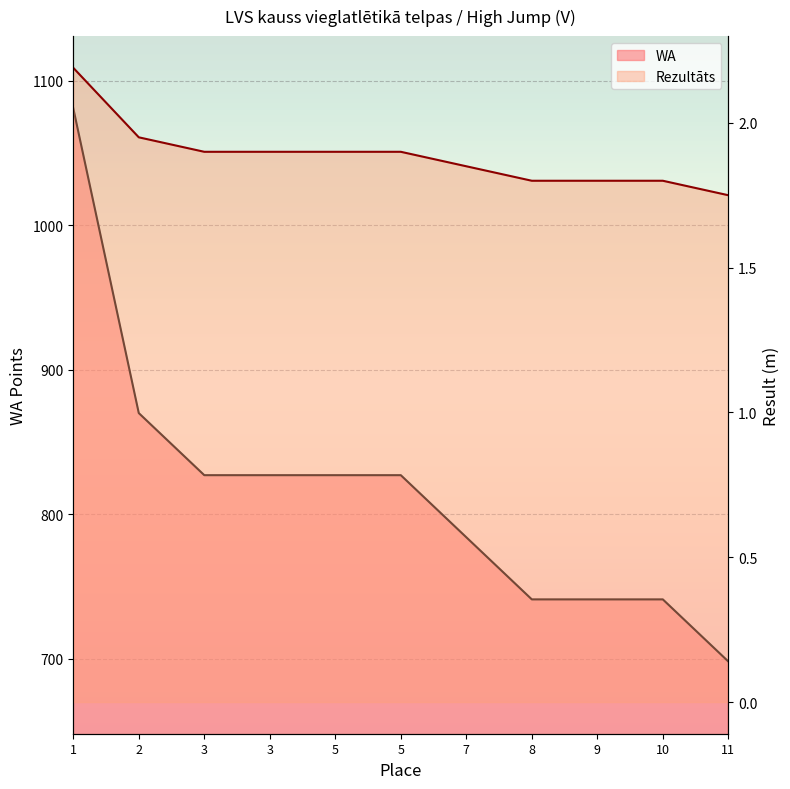

What is the difference between the maximum and minimum values in the WA series?

383.0